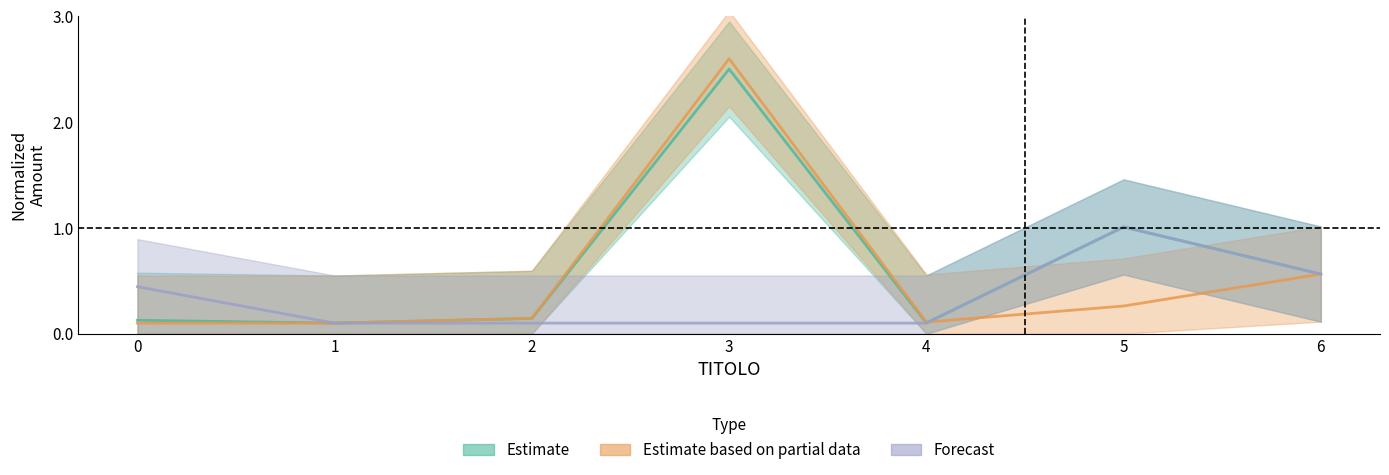

How many lines are shown in the chart?

3